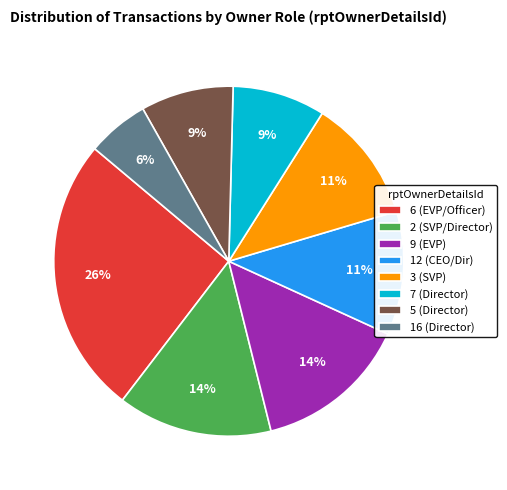

Count the number of slices in the pie.

8